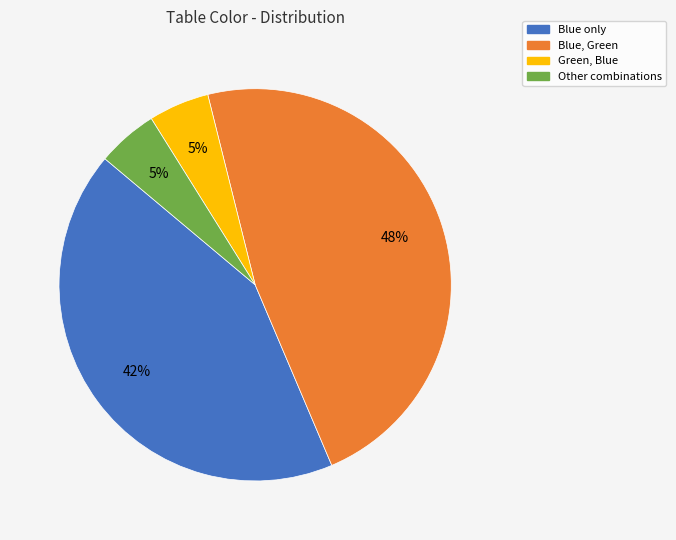

Is there any slice that represents more than half of the pie?

No